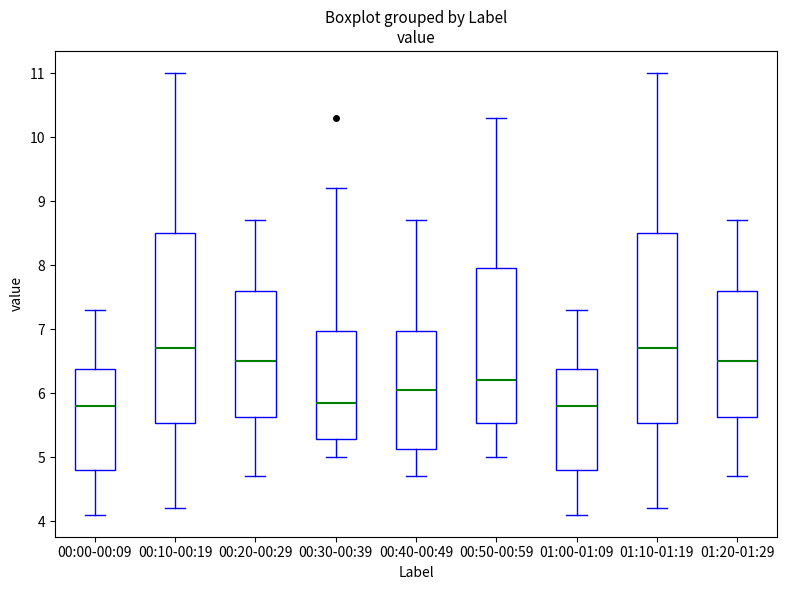

Where does the upper whisker of the box for 01:20-01:29 end on the y-axis? The values are not printed on the chart, so give them approximately, as read against the axis.

8.7